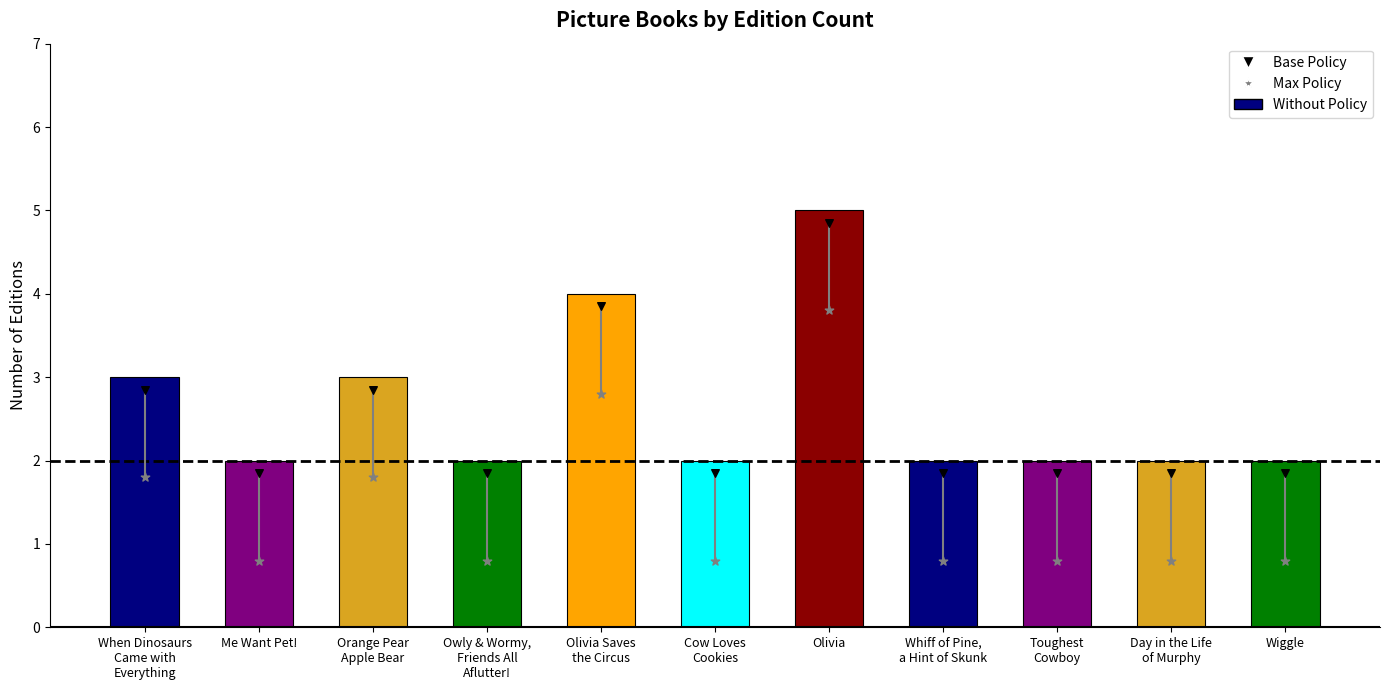

What is the ratio of the value at Owly & Wormy,
Friends All
Aflutter! to the value at Toughest
Cowboy?

1.0